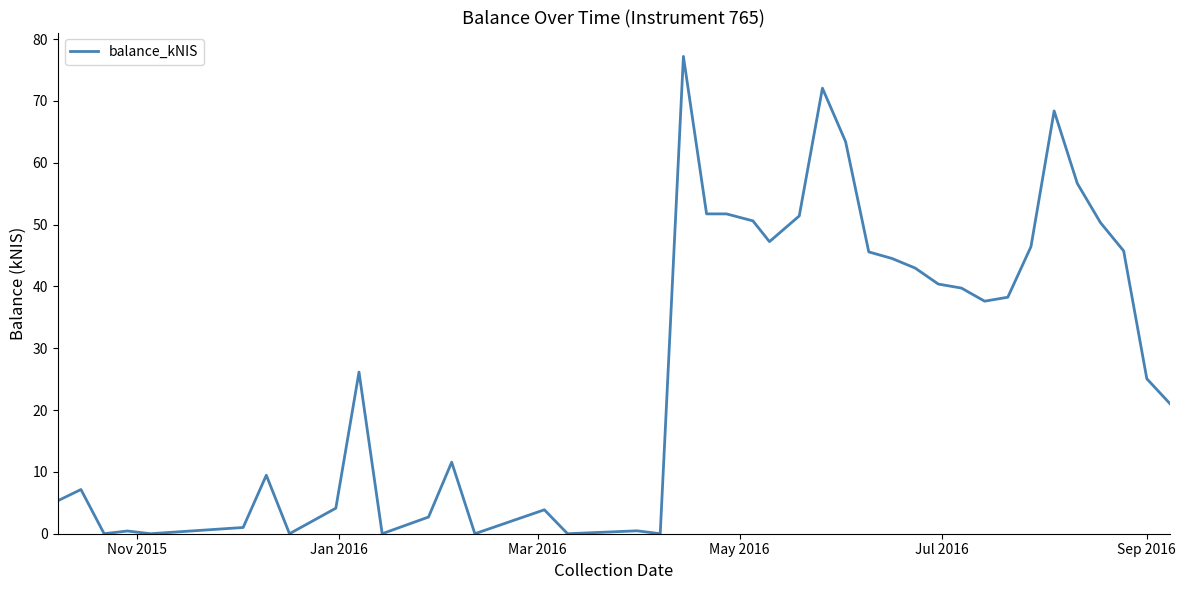

What is the maximum value shown in the chart?

77.2